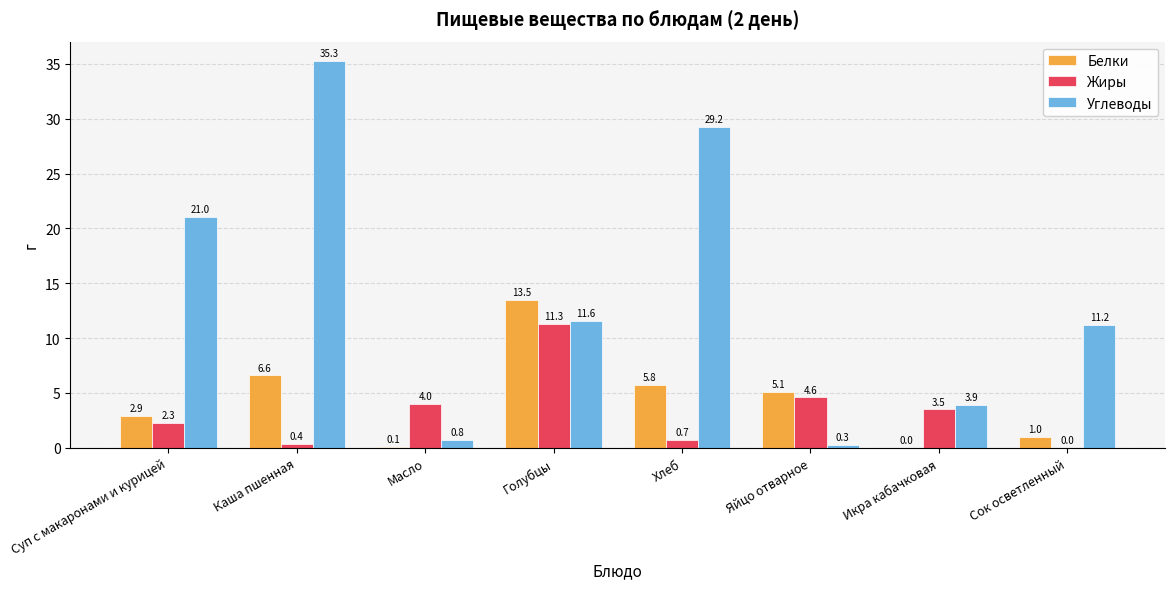

What is the maximum value for Белки?

13.5